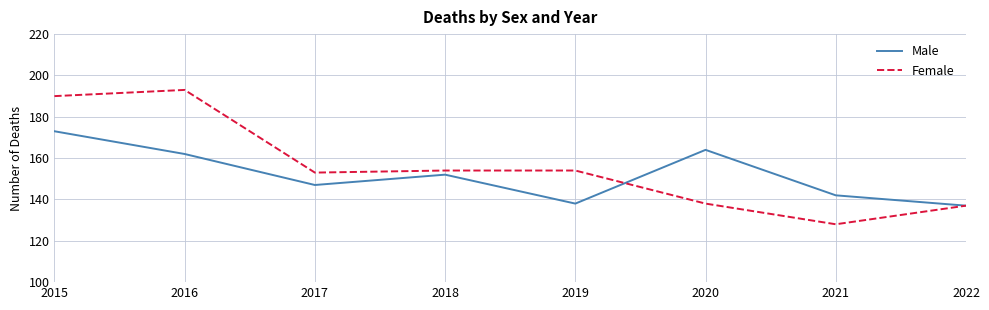

In Female, how many points are lower than both neighbors (excluding endpoints)?

2